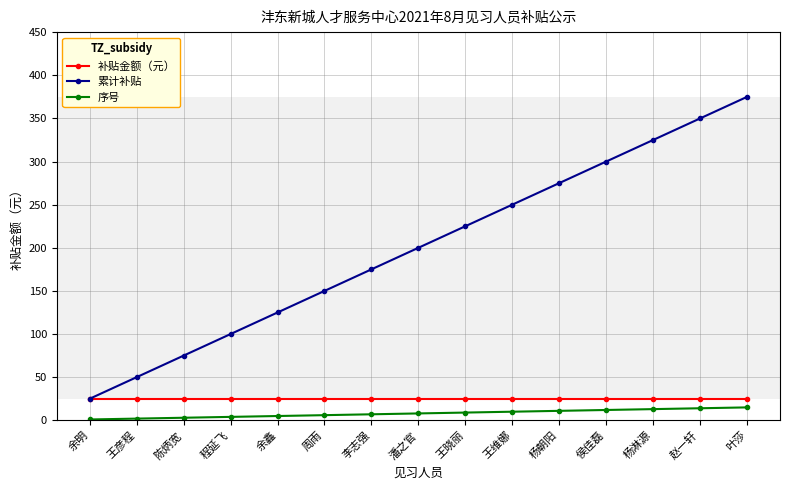

Does the chart display data point markers on the line(s)?

Yes